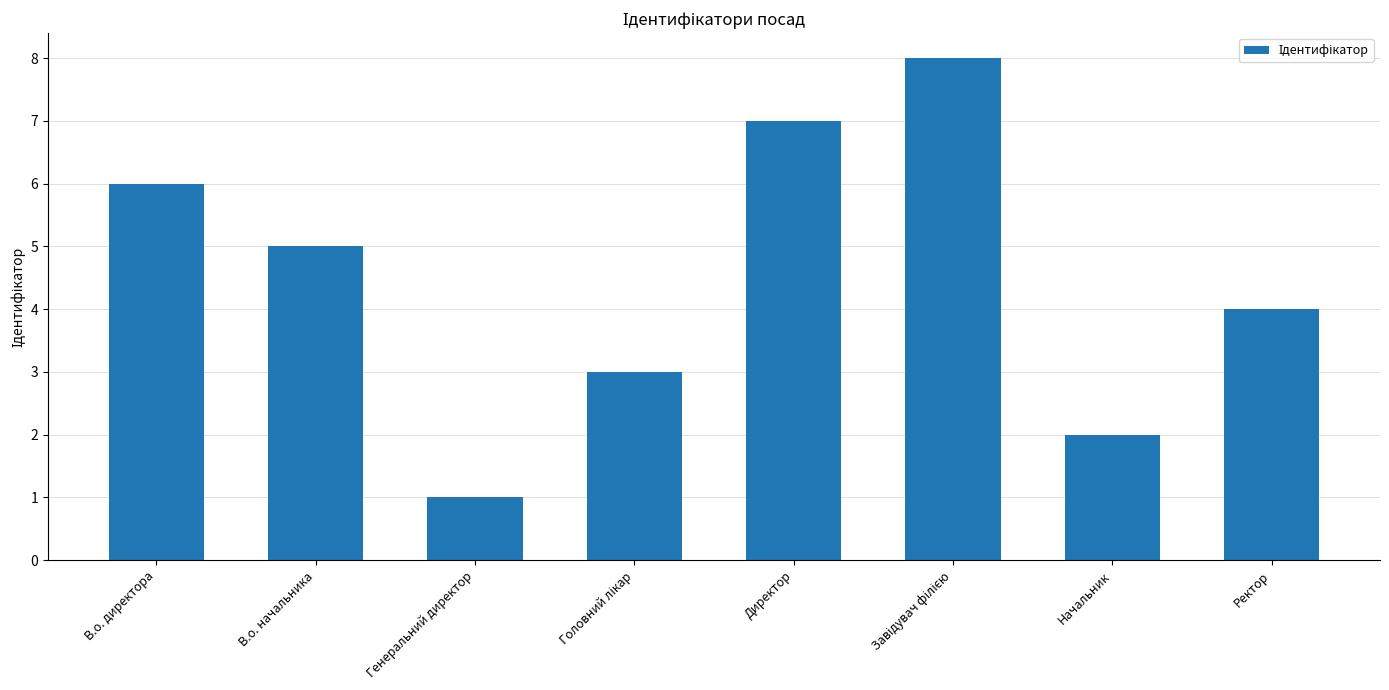

What is the label of the 4th bar from the right?

Директор